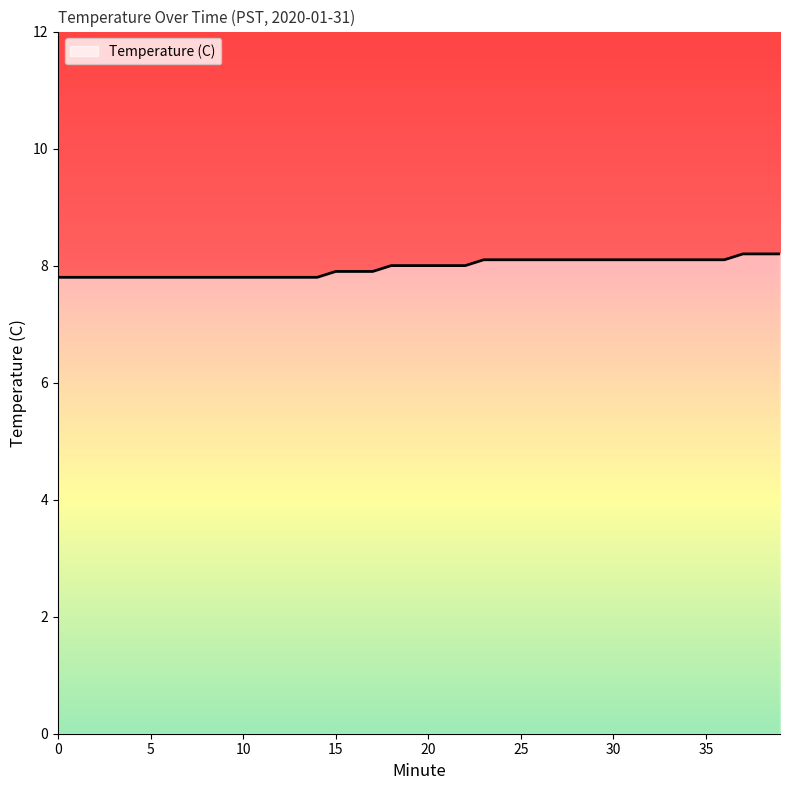

What is the greatest value displayed?

8.2